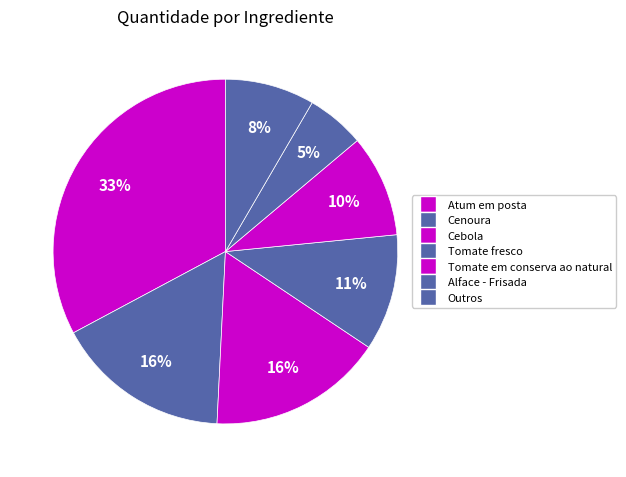

How many segments does this pie chart have?

7